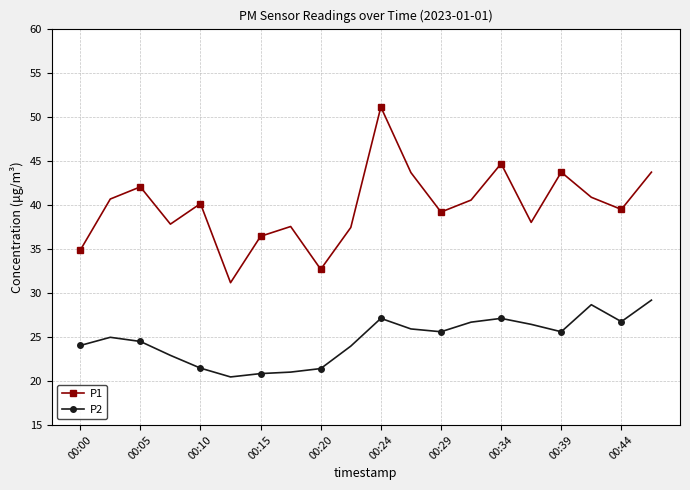

What is the greatest value displayed?

51.1